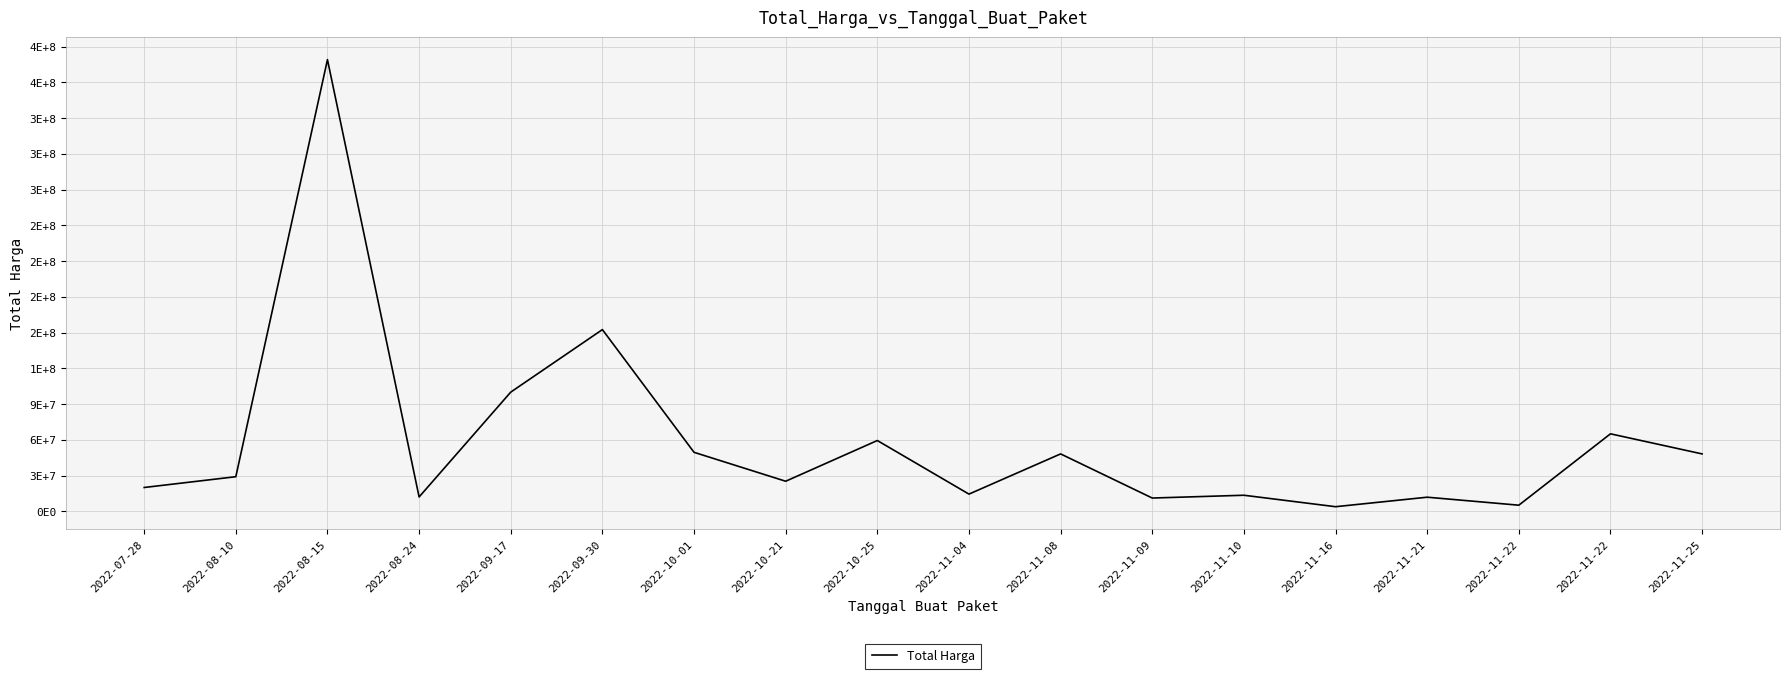

The value at 2022-11-22 is 65000000. True or false?

True